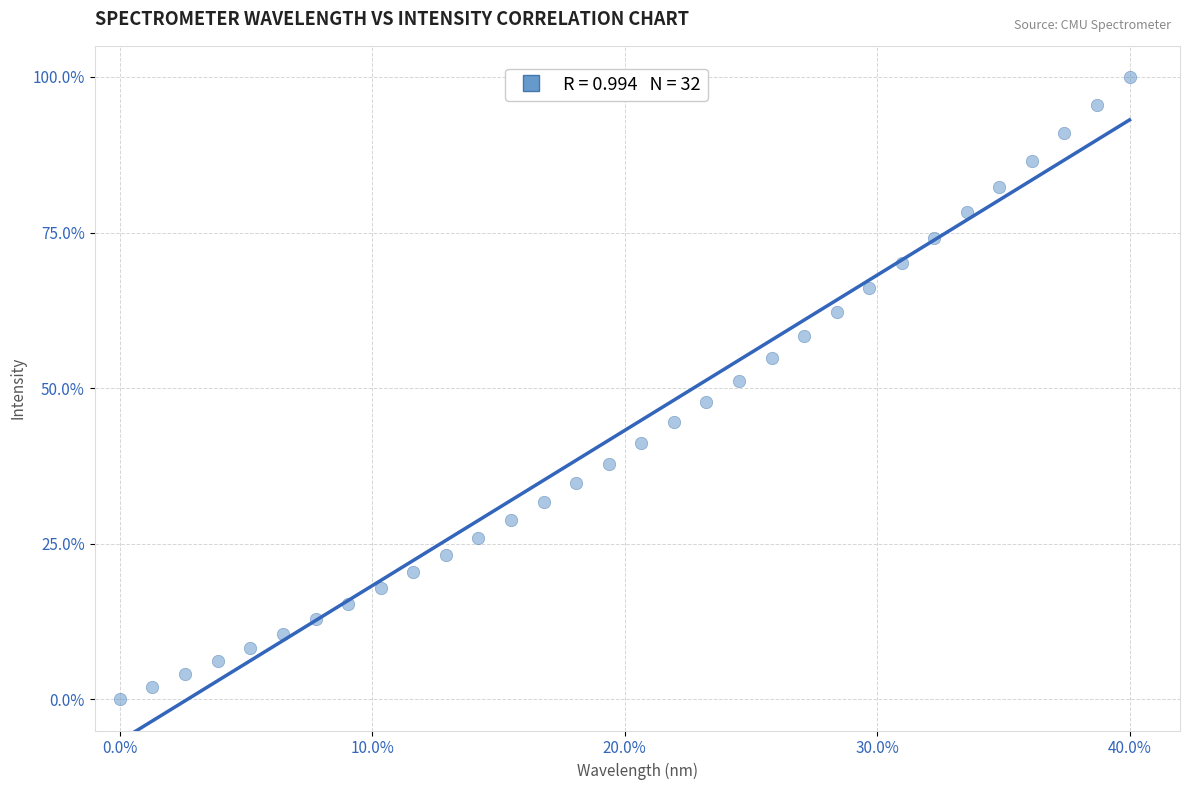

What is the range of X values (max minus min)?

40.0